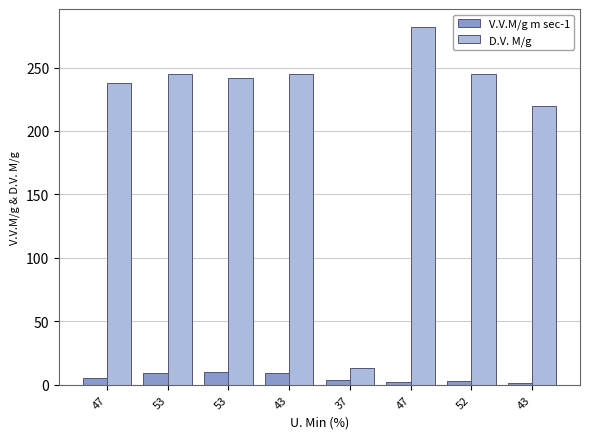

What are all the series names shown in the legend?

V.V.M/g m sec-1, D.V. M/g